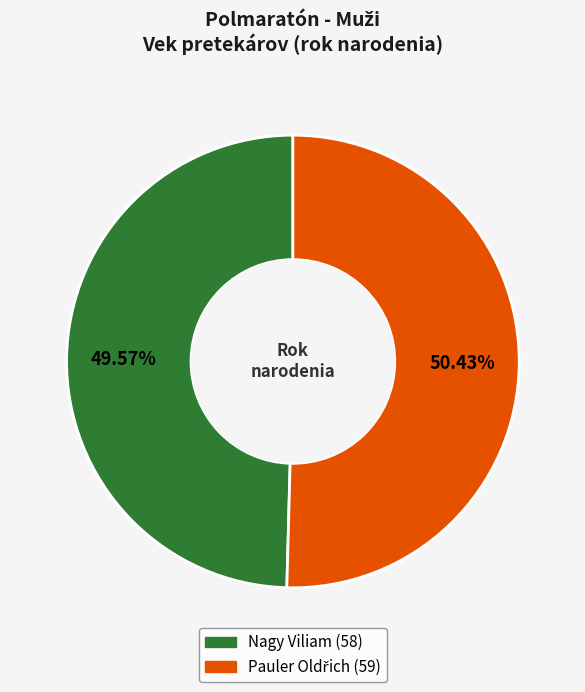

Which slice is the smallest?

Nagy Viliam